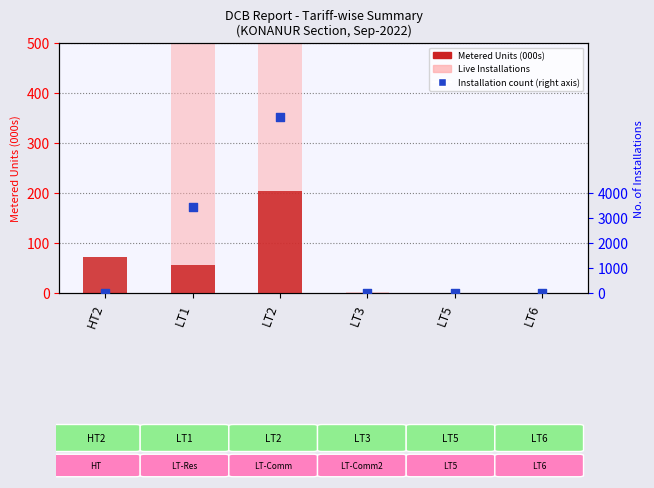

At how many categories does at least one series exceed 2356?

2